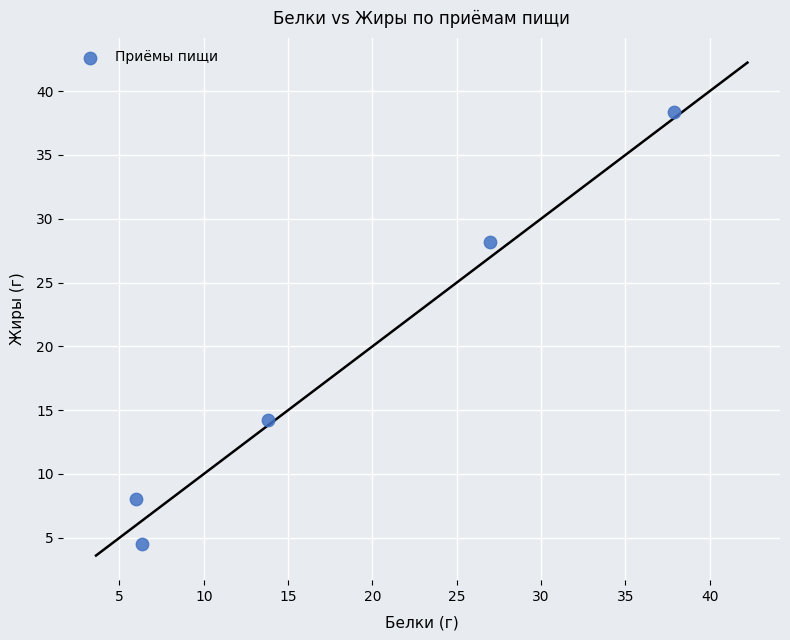

What is the average X value?

18.2